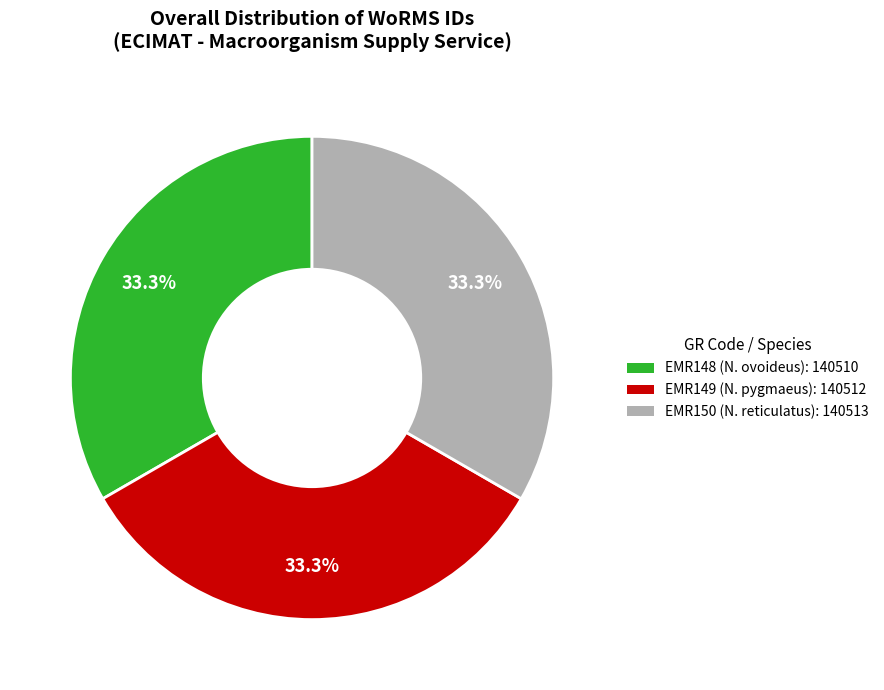

Is there a majority slice in this chart?

No